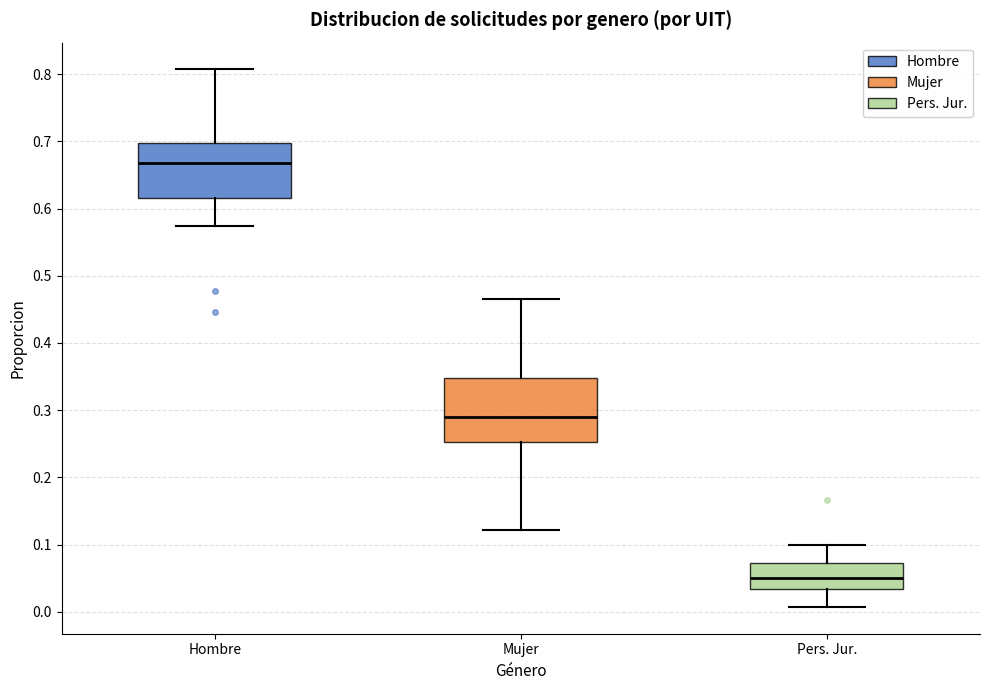

Which box has the highest median line?

Hombre